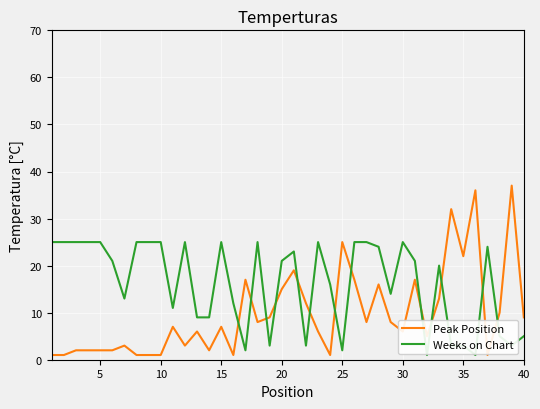

How many distinct data groups are displayed?

2